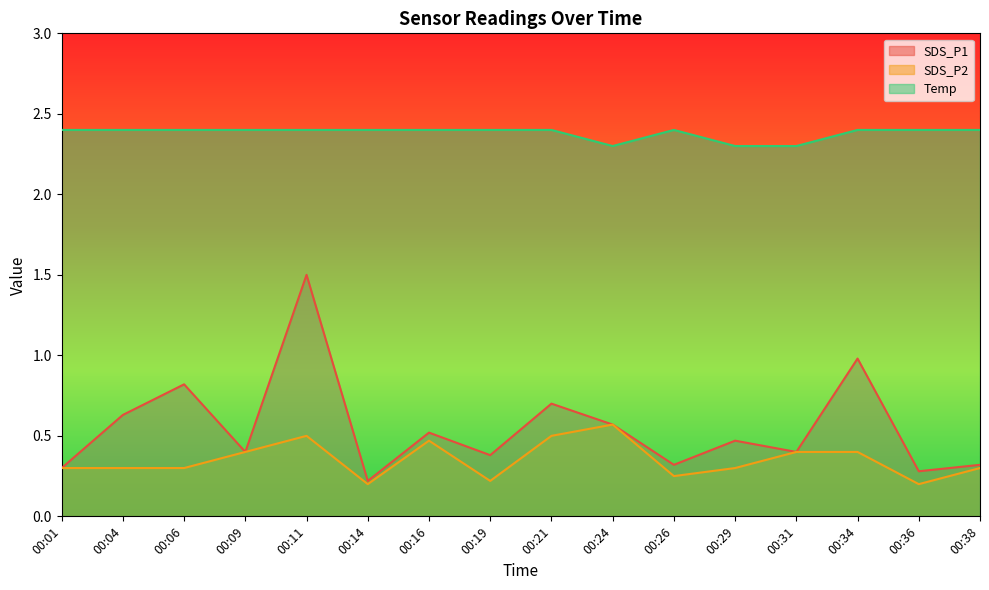

Reading left to right, what are all the values shown in this chart?

SDS_P1: 00:01=0.3	00:04=0.6	00:06=0.8	00:09=0.4	00:11=1.5	00:14=0.2	00:16=0.5	00:19=0.4	00:21=0.7	00:24=0.6	00:26=0.3	00:29=0.5	00:31=0.4	00:34=1.0	00:36=0.3	00:38=0.3
SDS_P2: 00:01=0.3	00:04=0.3	00:06=0.3	00:09=0.4	00:11=0.5	00:14=0.2	00:16=0.5	00:19=0.2	00:21=0.5	00:24=0.6	00:26=0.2	00:29=0.3	00:31=0.4	00:34=0.4	00:36=0.2	00:38=0.3
Temp: 00:01=2.4	00:04=2.4	00:06=2.4	00:09=2.4	00:11=2.4	00:14=2.4	00:16=2.4	00:19=2.4	00:21=2.4	00:24=2.3	00:26=2.4	00:29=2.3	00:31=2.3	00:34=2.4	00:36=2.4	00:38=2.4